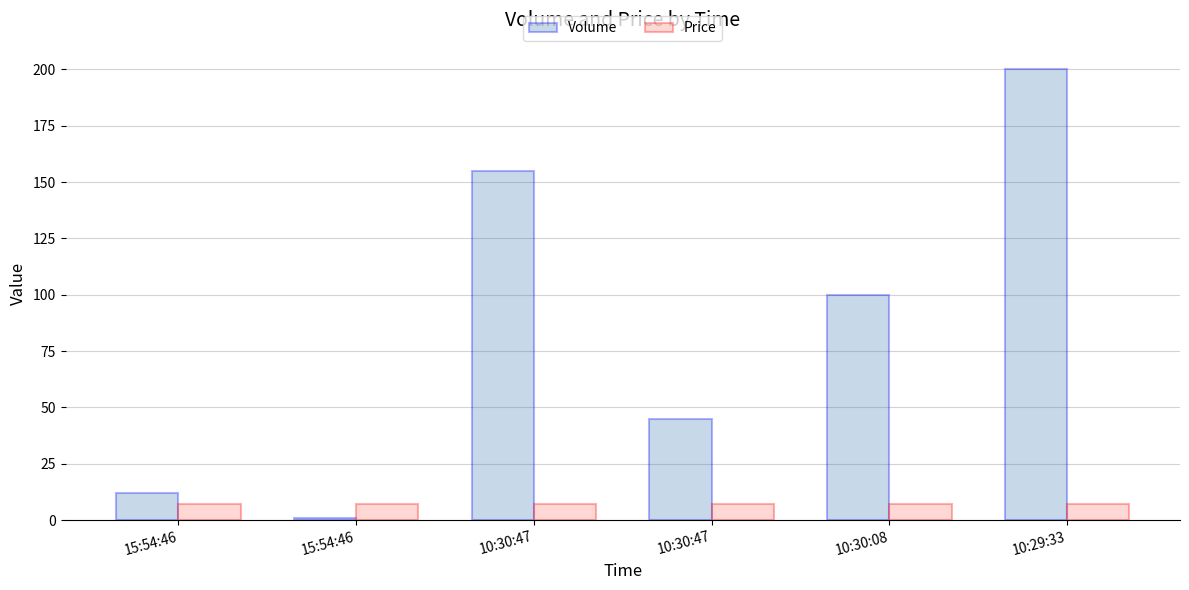

How many data points does each series have?

6